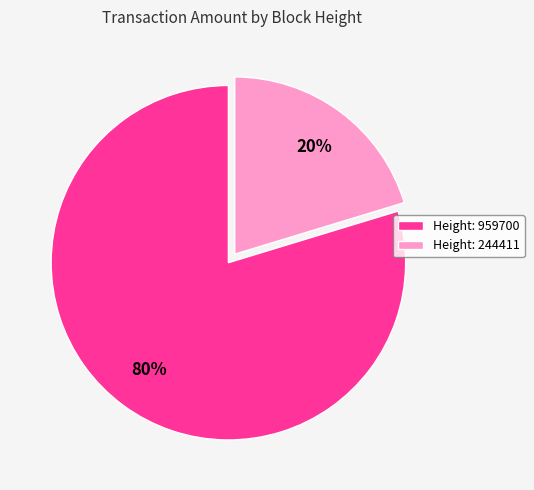

What is the smallest slice in the pie chart?

Height: 244411